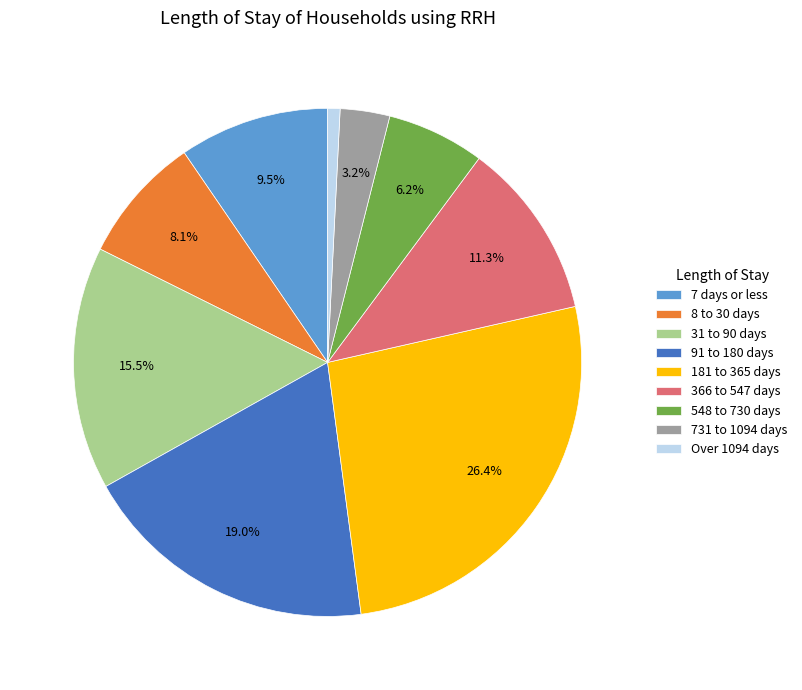

To the nearest percent, what percentage of the pie is 548 to 730 days?

6%